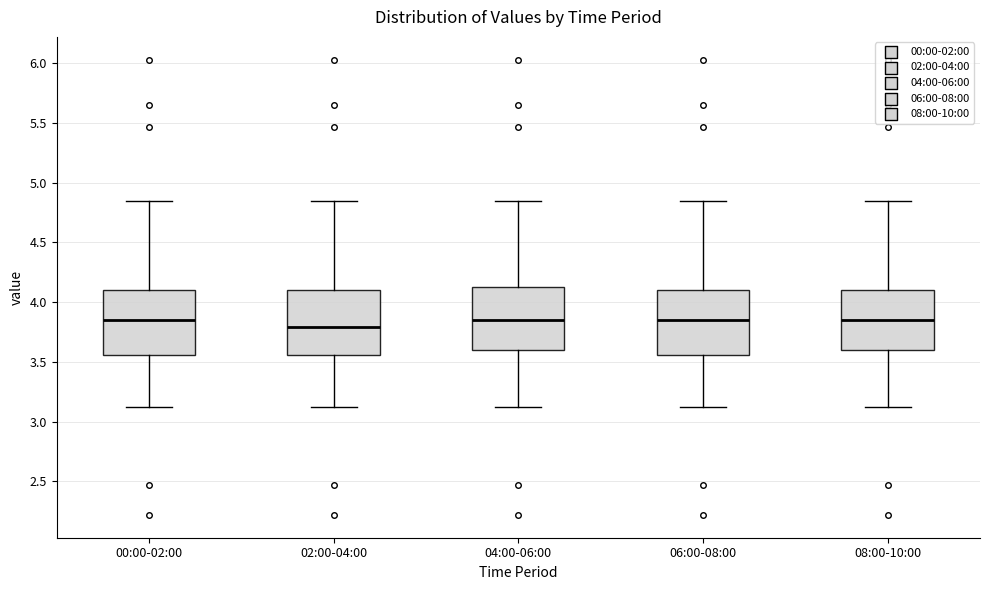

Reading left to right, read every box against the y-axis: the position of its median line, the range the box covers, and the ends of its whiskers. The values are not printed on the chart, so give them approximately, as read against the axis.

00:00-02:00: median 3.85, box 3.55 to 4.10, whiskers 3.10 to 4.85
02:00-04:00: median 3.80, box 3.55 to 4.10, whiskers 3.10 to 4.85
04:00-06:00: median 3.85, box 3.60 to 4.15, whiskers 3.10 to 4.85
06:00-08:00: median 3.85, box 3.55 to 4.10, whiskers 3.10 to 4.85
08:00-10:00: median 3.85, box 3.60 to 4.10, whiskers 3.10 to 4.85